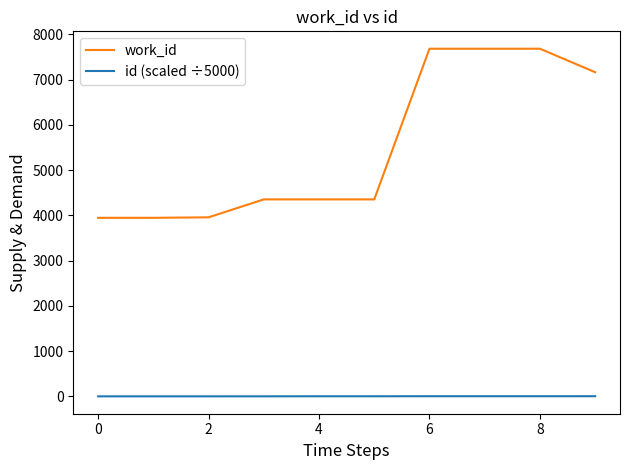

List the series in order of their overall mean, lowest first.

id (scaled ÷5000), work_id